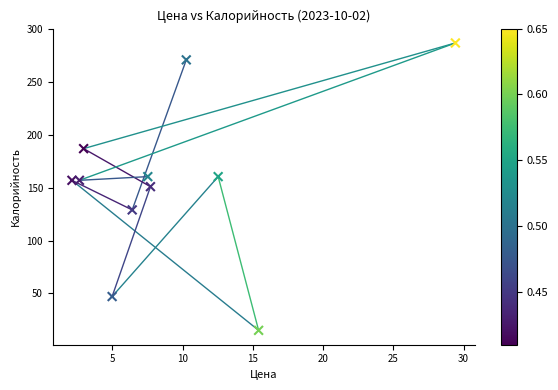

What is the range of Y values (max minus min)?

272.0